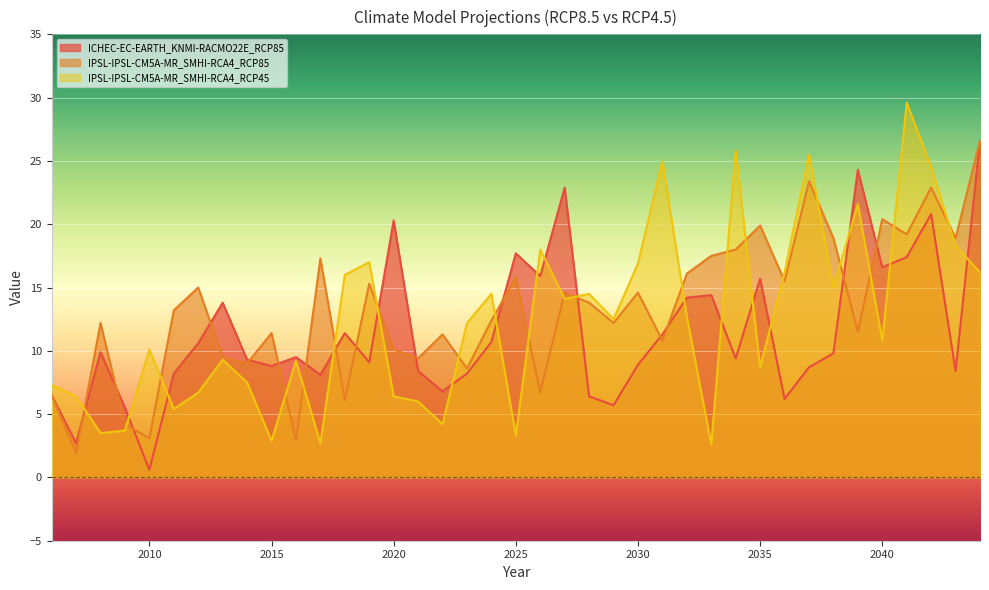

Which category has the highest value in the IPSL-IPSL-CM5A-MR_SMHI-RCA4_RCP85 series?

2044